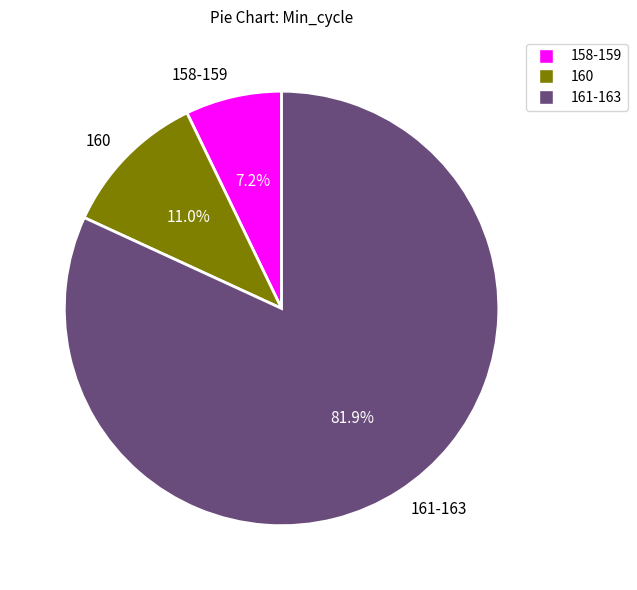

True or false: 160 accounts for 1% of the total.

False